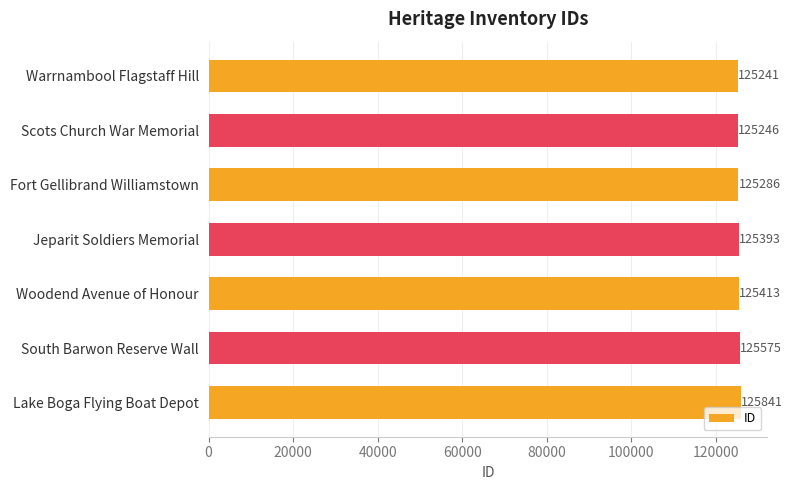

Reading bottom to top, extract all data points from this chart.

125841	125575	125413	125393	125286	125246	125241